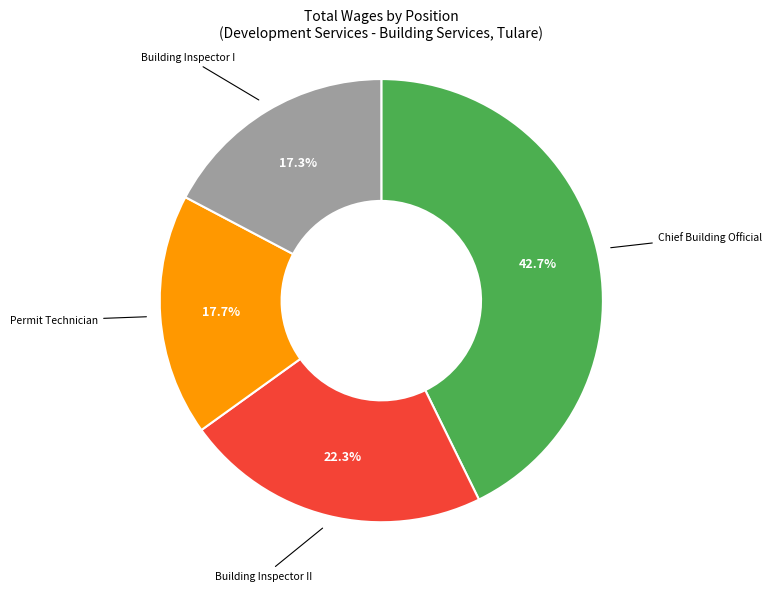

Do Building Inspector I and Building Inspector II together represent more than half of the pie?

No